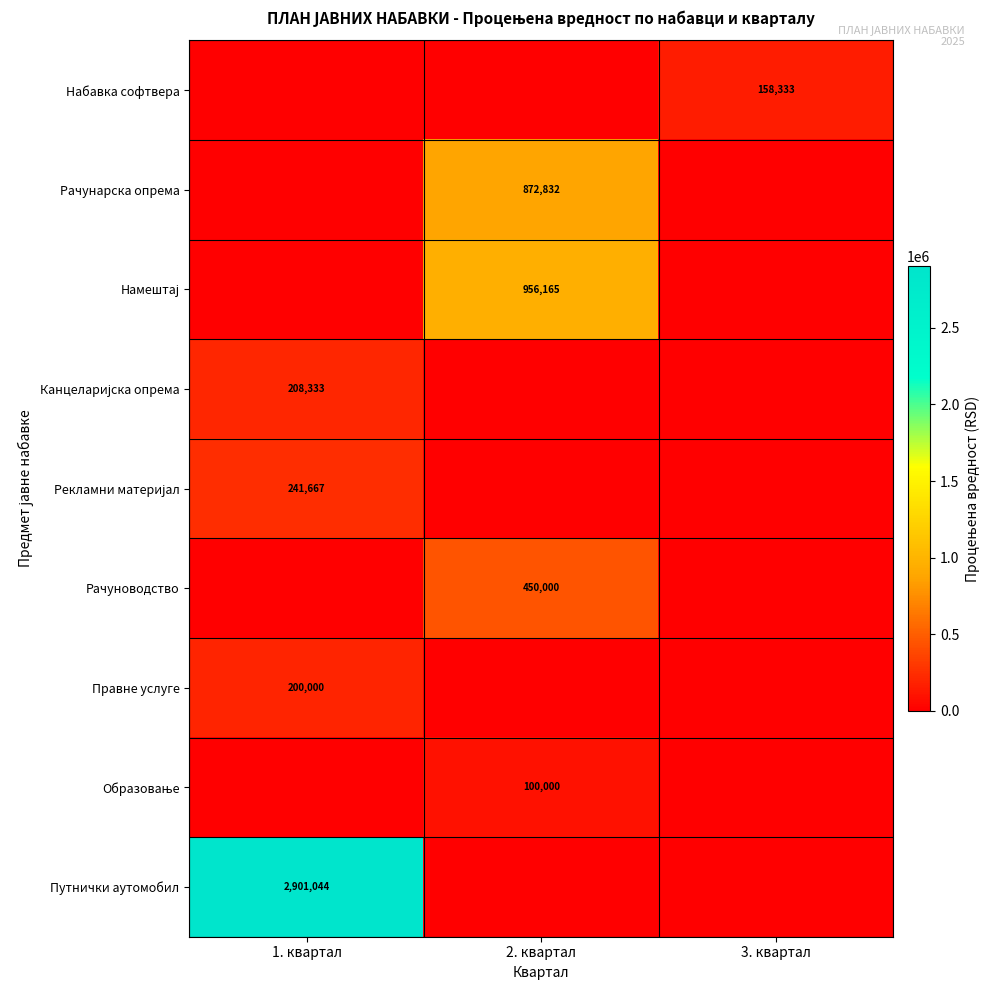

At which category is the sum across all series the highest?

1. квартал